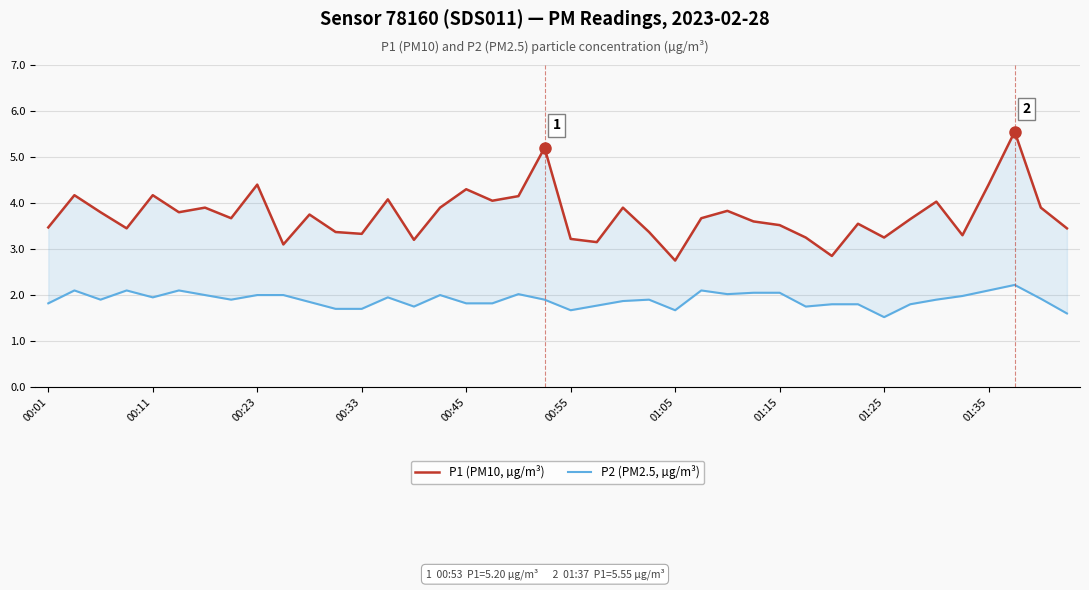

What is the maximum value for P1 (PM10, µg/m³)?

5.5